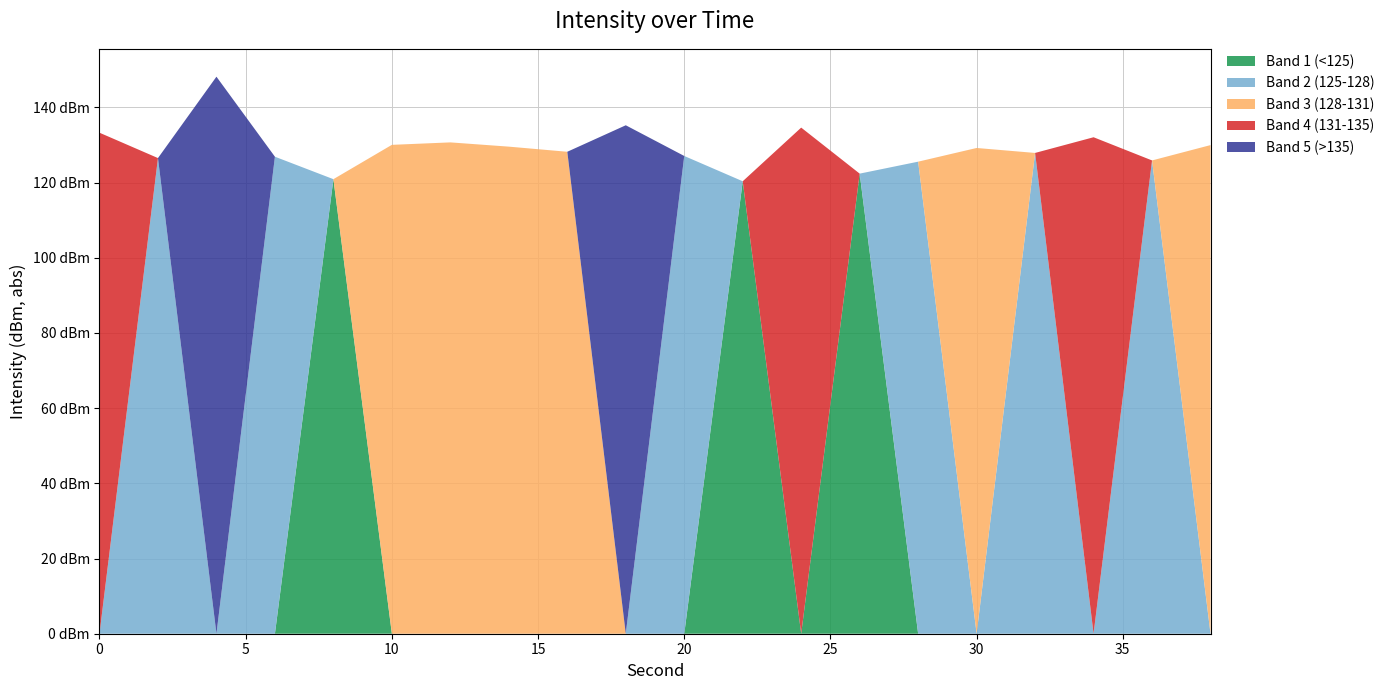

Reading right to left, list all the values displayed in this chart.

38=-130.0	36=-125.9	34=-132.0	32=-127.9	30=-129.2	28=-125.5	26=-122.4	24=-134.6	22=-120.3	20=-127.1	18=-135.2	16=-128.2	14=-129.5	12=-130.7	10=-130.0	8=-120.9	6=-126.9	4=-148.1	2=-126.5	0=-133.2